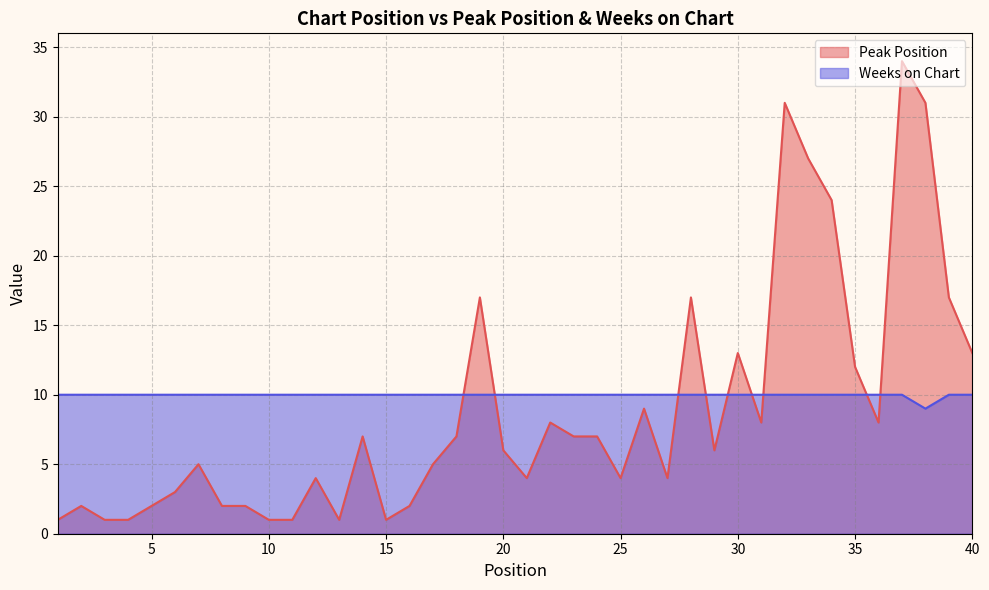

What is the value of the Weeks on Chart point at the 7th from the left?

10